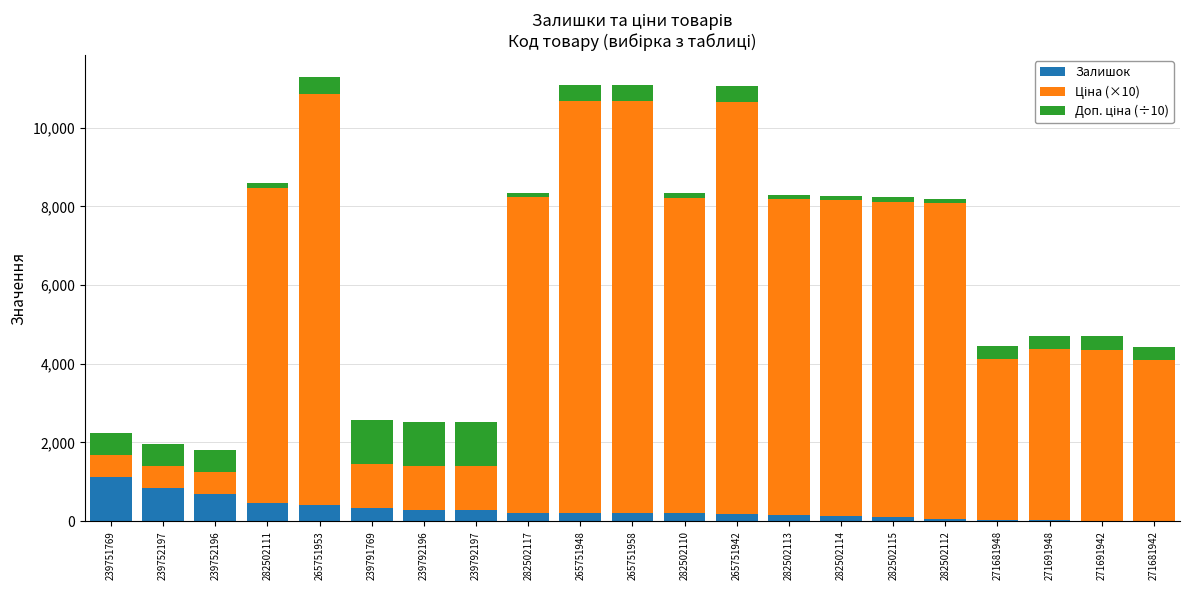

Which category has the highest value in the Залишок series?

239751769